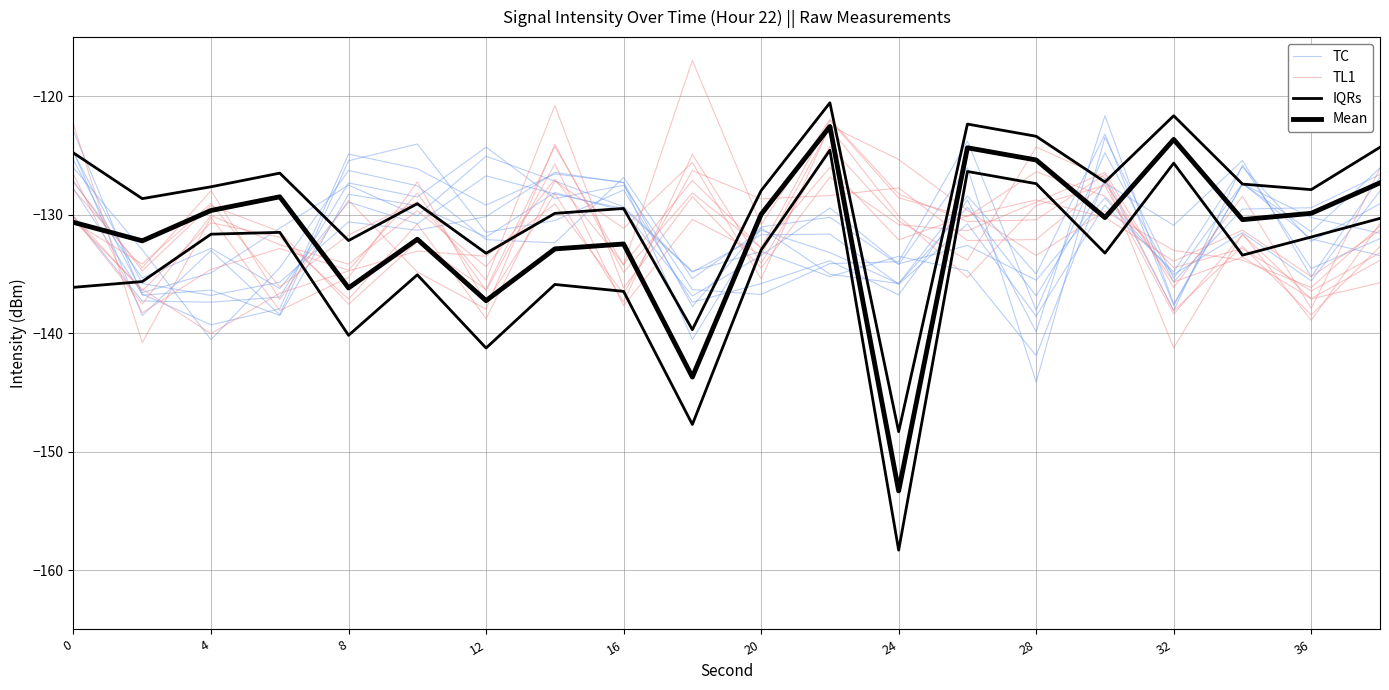

What is the approximate value of TL1 at 8?

-131.7